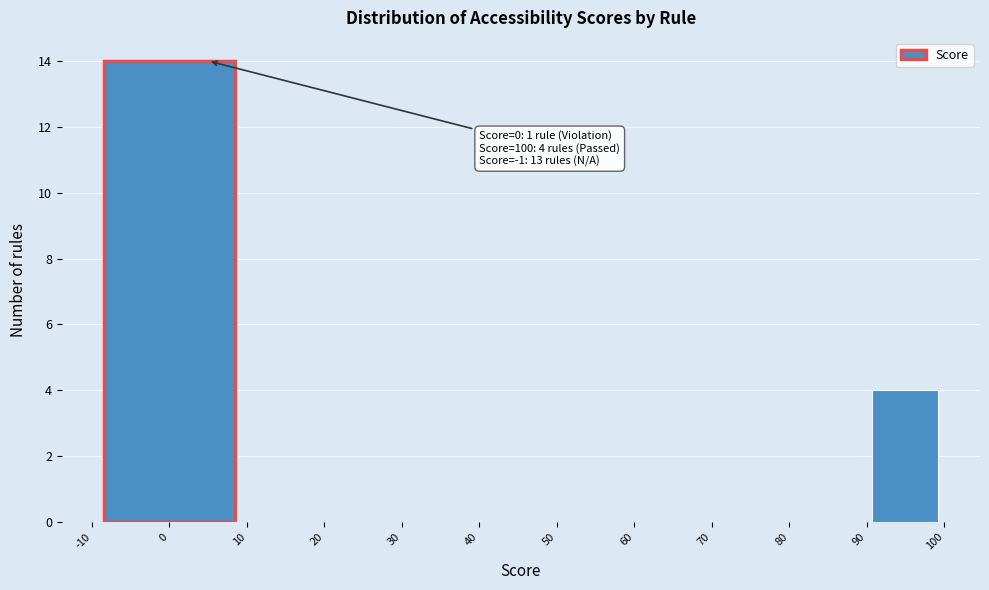

Over which range of the x-axis is the bar tallest?

-10 to 10